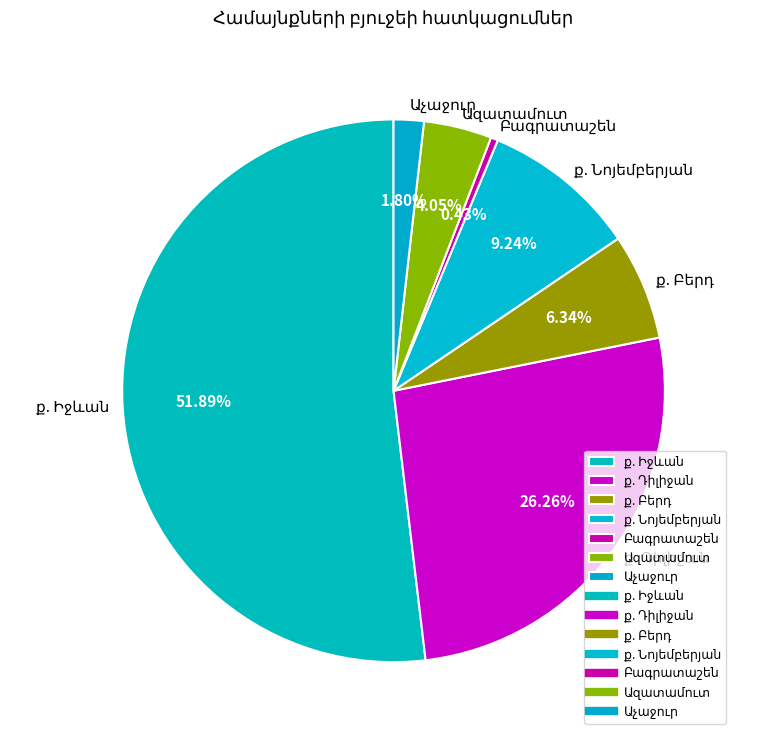

Does any single category account for the majority?

Yes